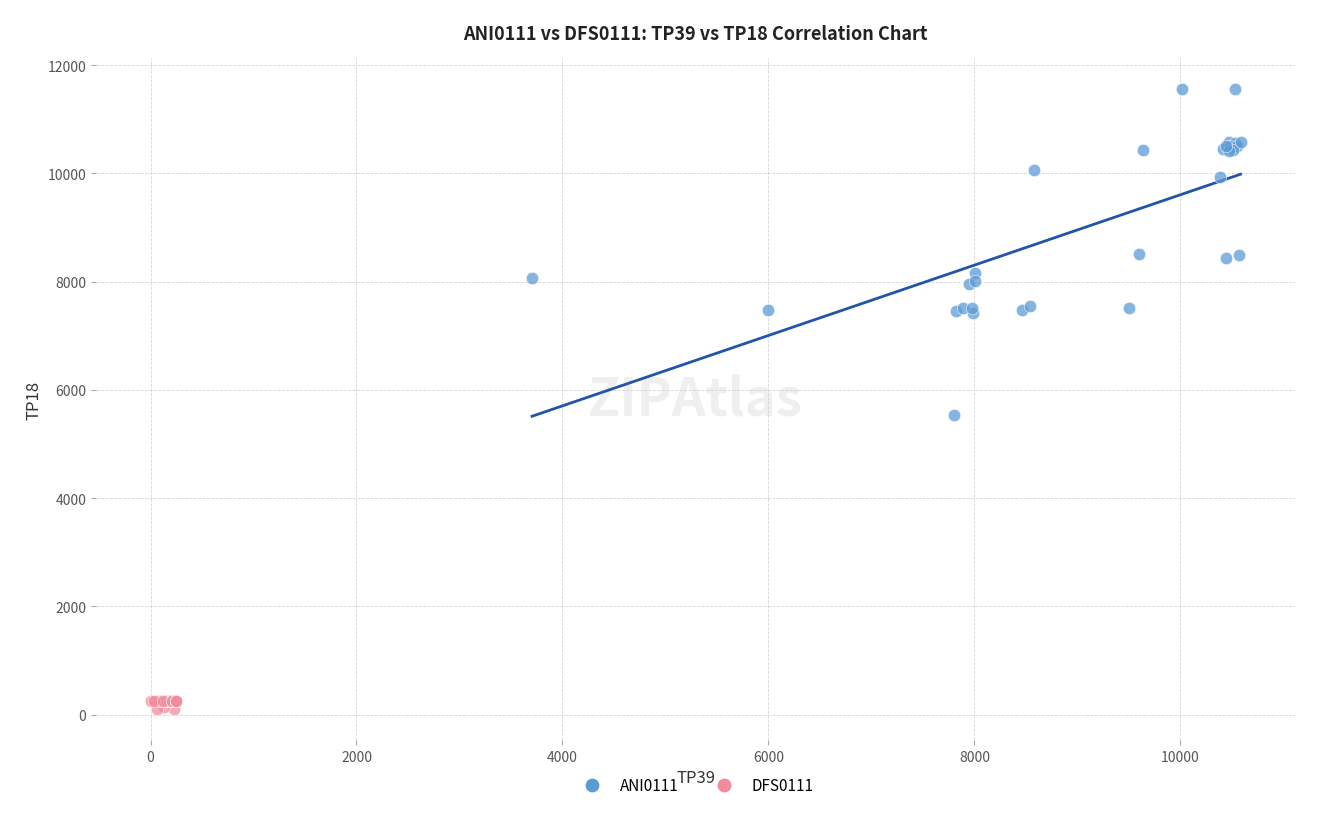

Which series reaches the maximum Y coordinate?

ANI0111